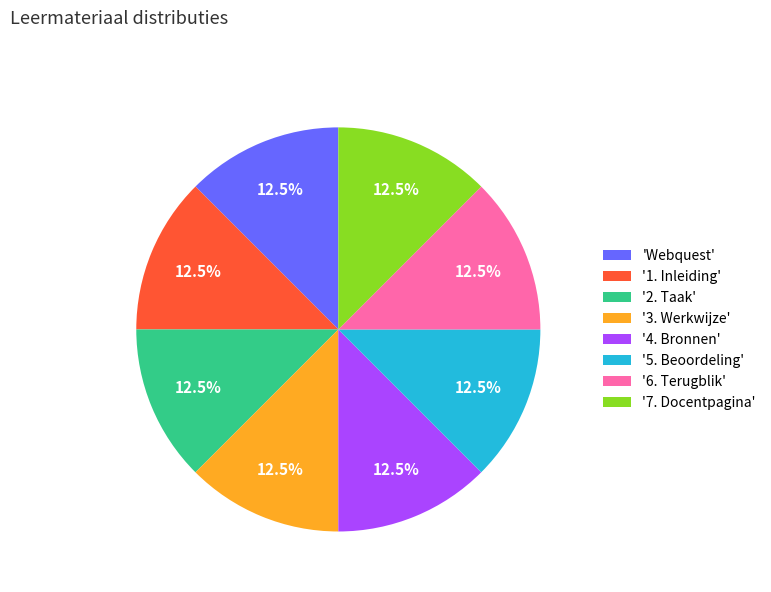

Is there a majority slice in this chart?

No